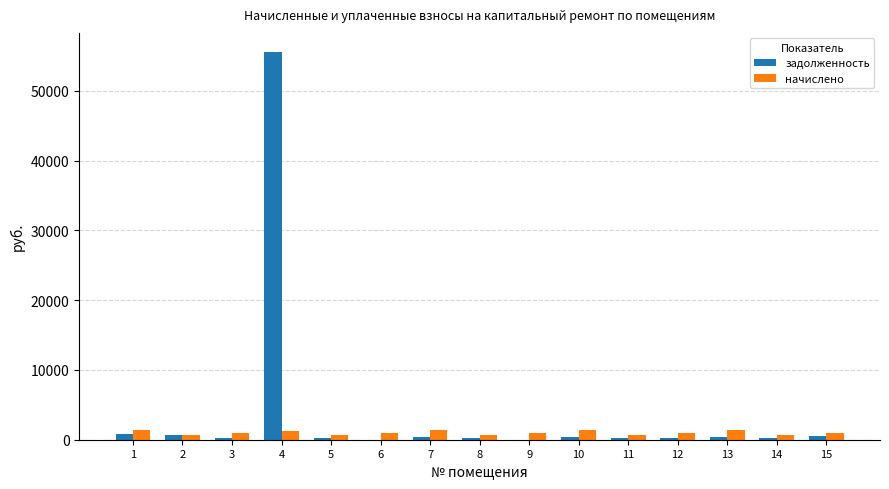

What is the total value across all series at 9?

962.3